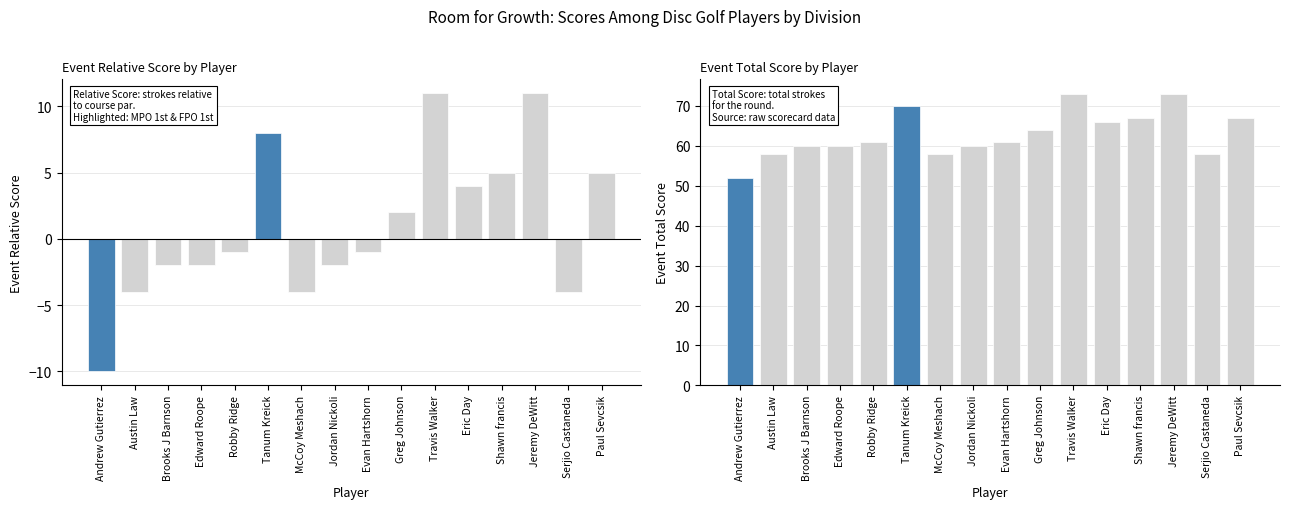

What is the difference between the second highest and second lowest values in the event_total_score series?

15